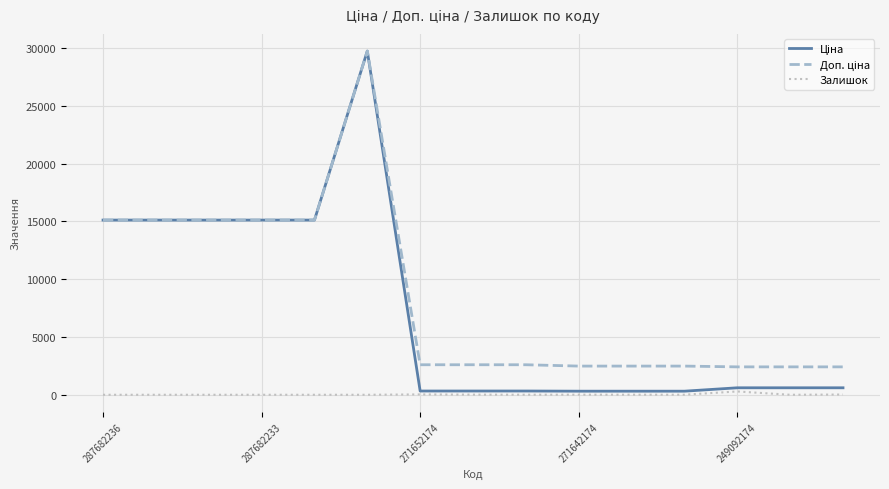

How many lines are shown in the chart?

3